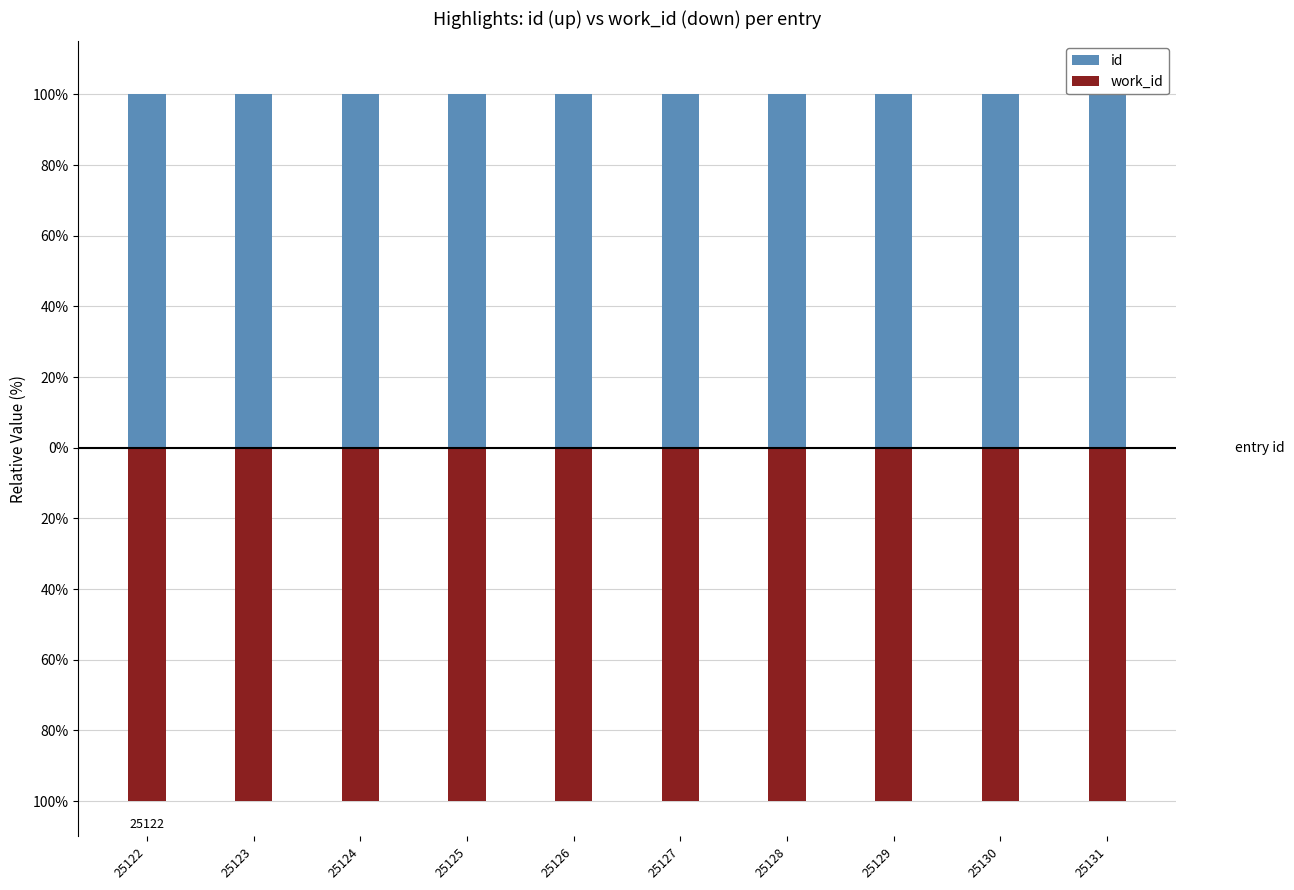

Reading left to right, extract all data points from this chart.

id: 25122=100.0	25123=100.0	25124=100.0	25125=100.0	25126=100.0	25127=100.0	25128=100.0	25129=100.0	25130=100.0	25131=100.0
work_id: 25122=-100.0	25123=-100.0	25124=-100.0	25125=-100.0	25126=-100.0	25127=-100.0	25128=-100.0	25129=-100.0	25130=-100.0	25131=-100.0